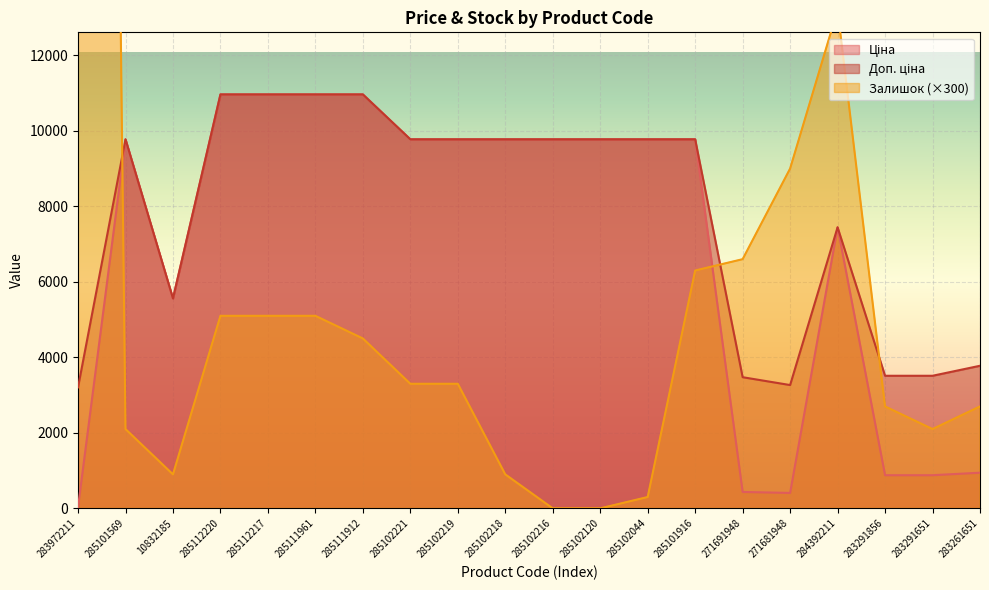

What are all the series names shown in the legend?

Ціна, Доп. ціна, Залишок